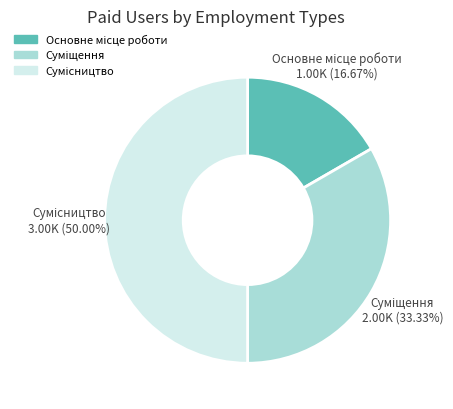

How many segments does this pie chart have?

3